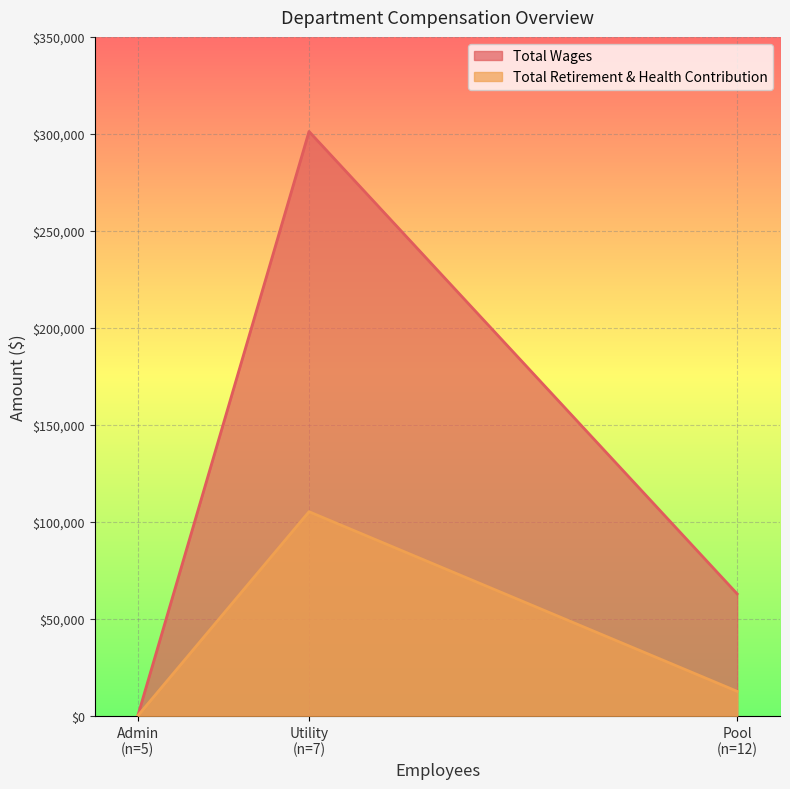

What are all the series names shown in the legend?

Total Wages, Total Retirement & Health Contribution